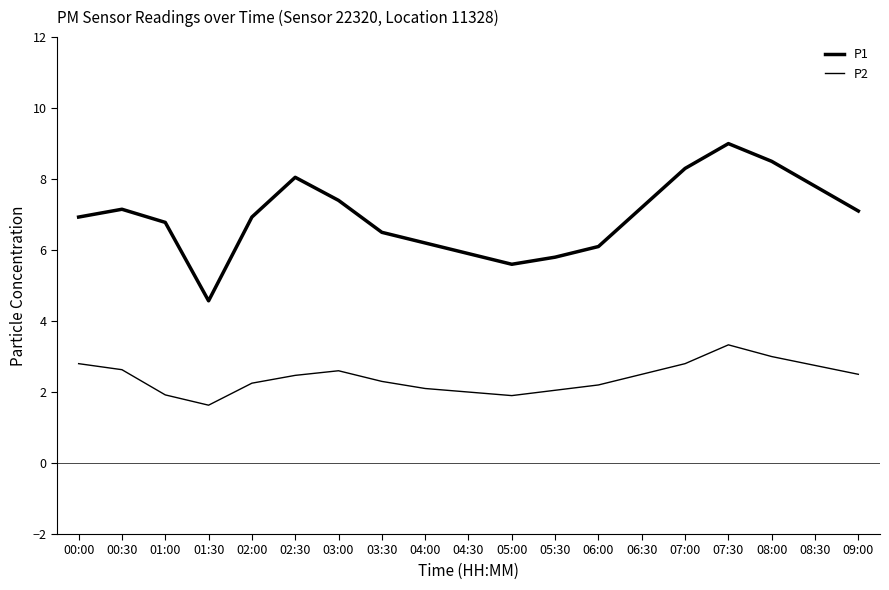

How many lines are shown in the chart?

2